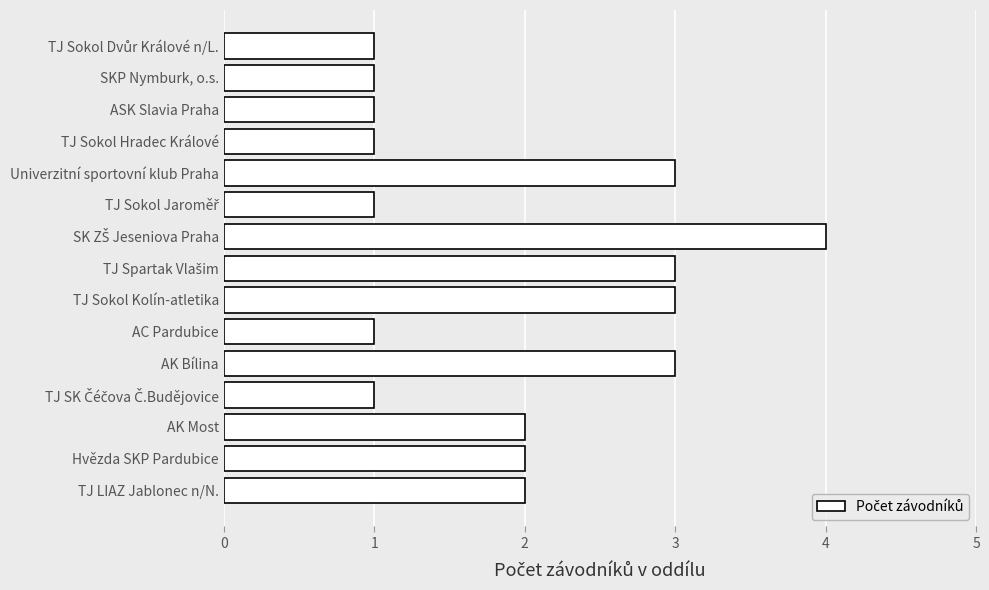

What is the minimum value shown in the chart?

1